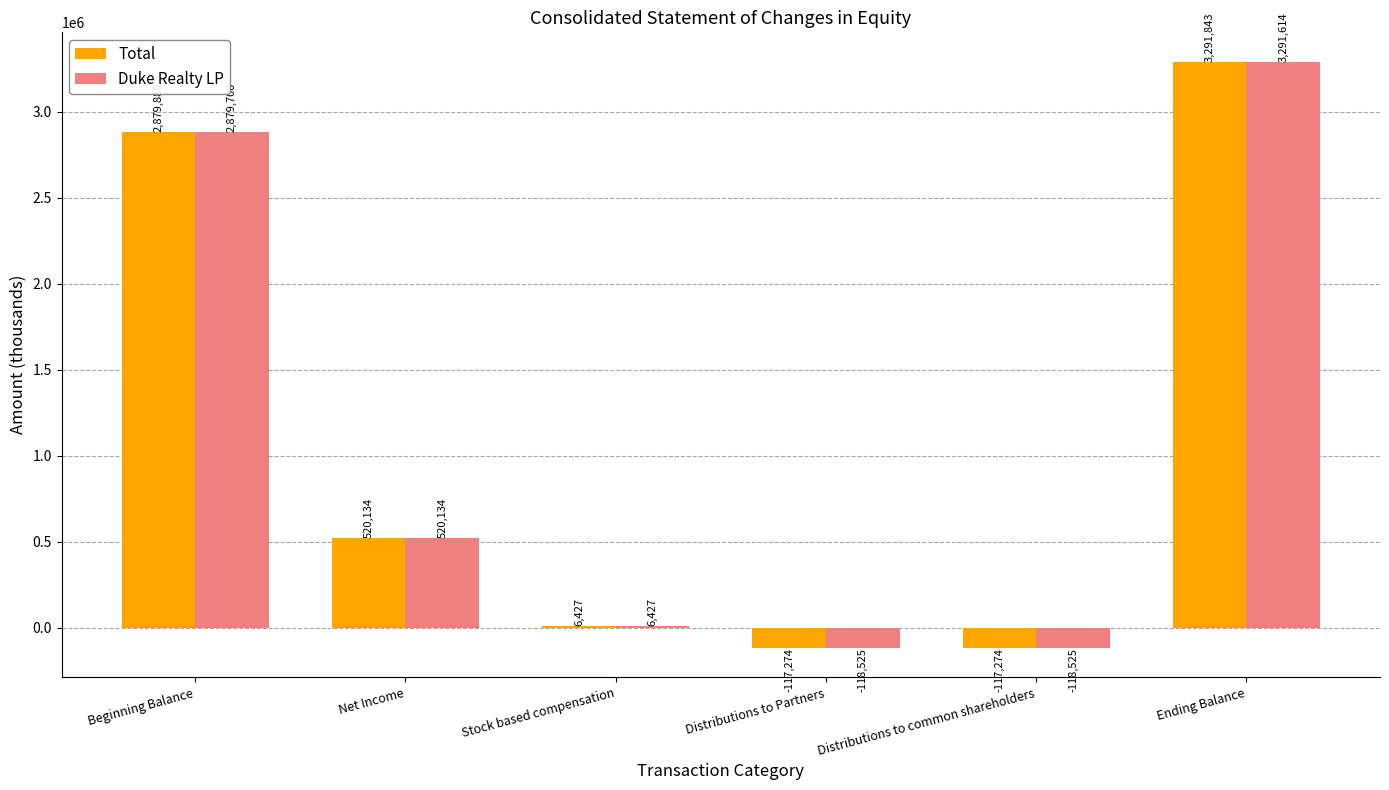

How many series are shown in this chart?

2